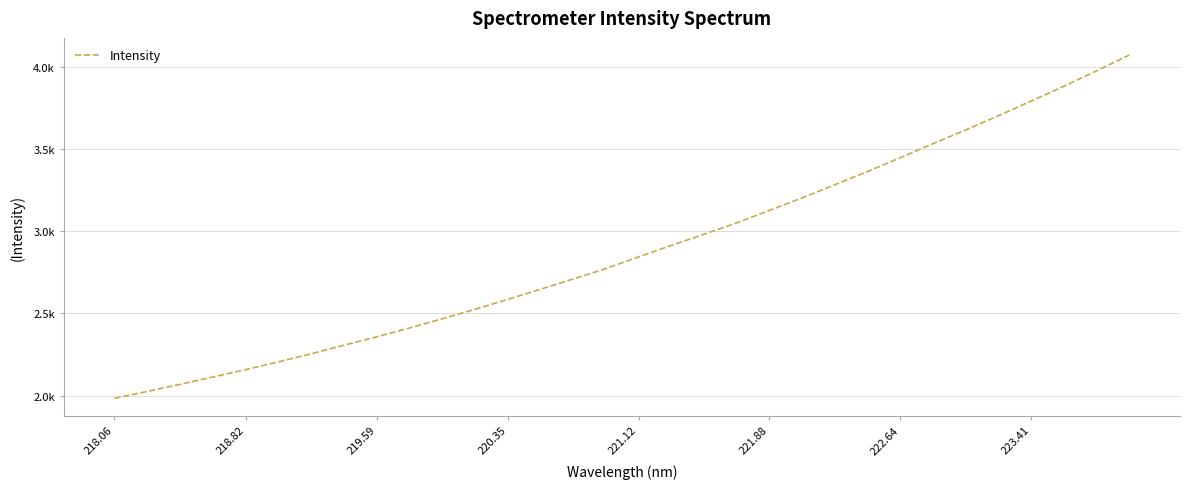

Does the chart have visible grid lines?

Yes